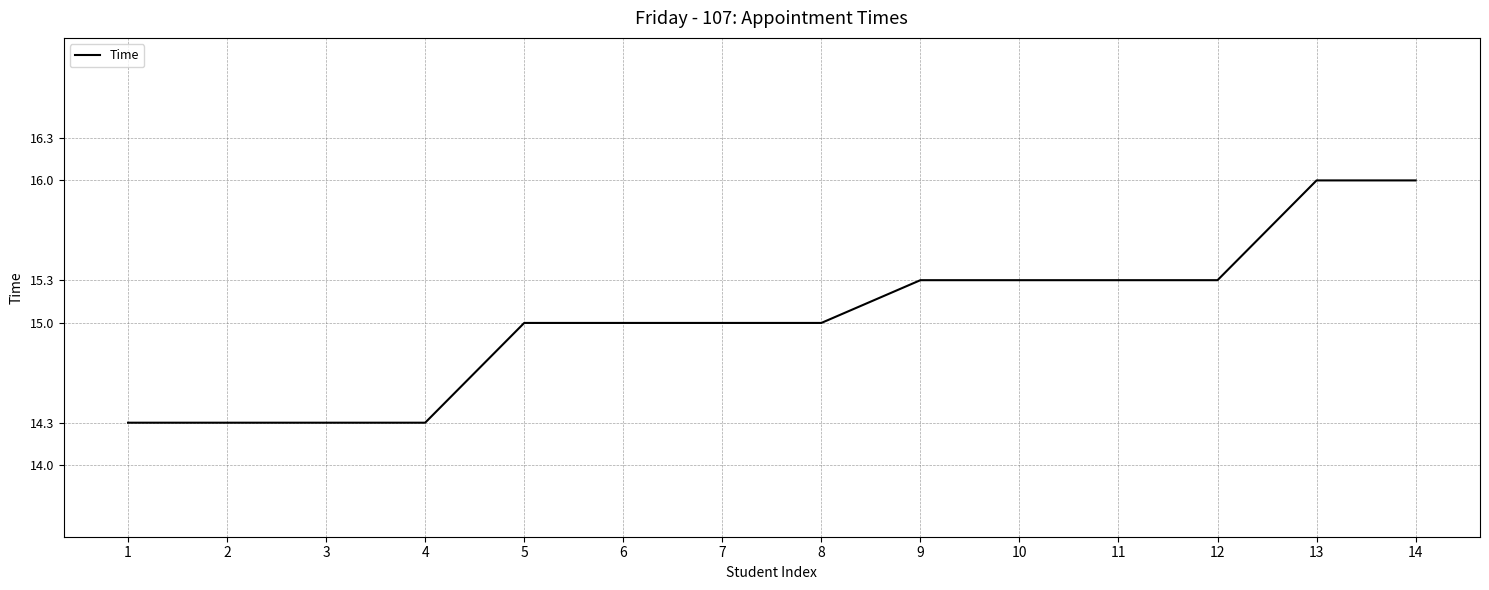

Between 6 and 3, which is larger?

6